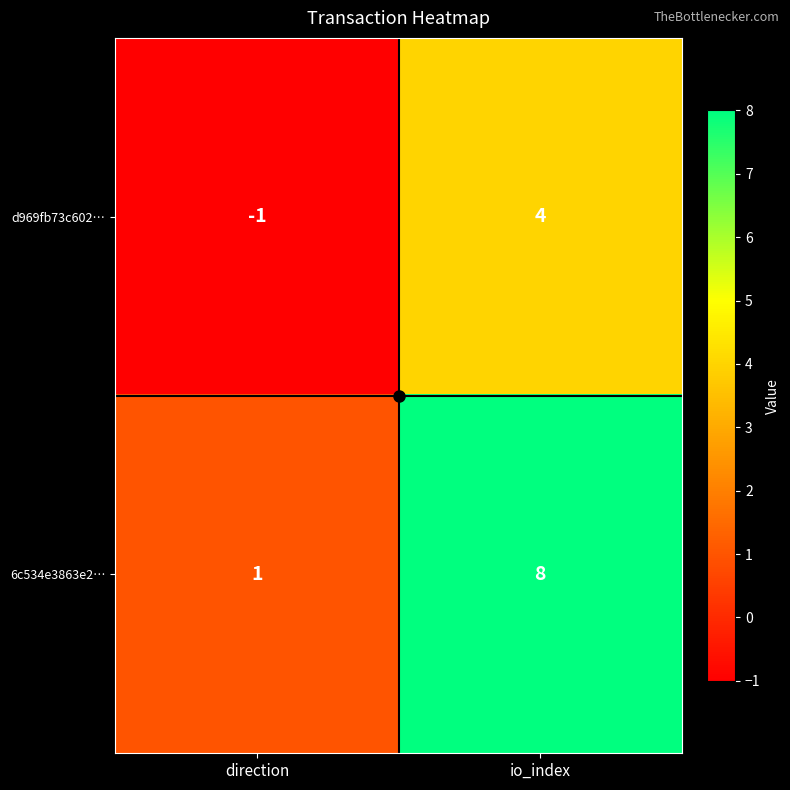

How many data points in d969fb73c602… are less than 4?

1